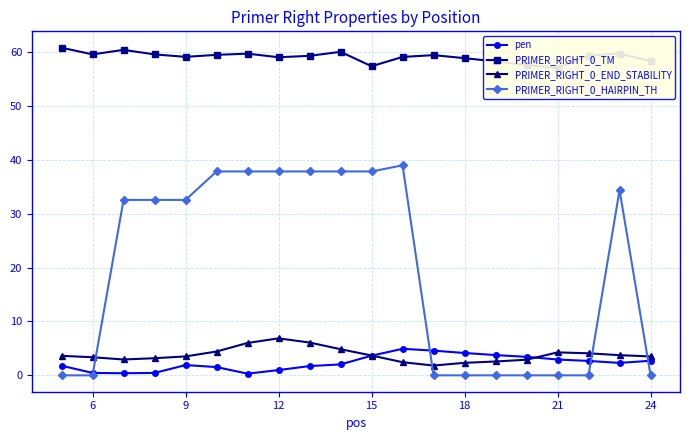

Reading left to right, what are all the values shown in this chart?

pen: 1.8	0.4	0.4	0.4	1.9	1.5	0.3	1.0	1.7	2.0	3.6	4.9	4.6	4.1	3.8	3.4	2.9	2.7	2.3	2.7
PRIMER_RIGHT_0_TM: 60.8	59.6	60.4	59.6	59.1	59.5	59.7	59.0	59.3	60.0	57.4	59.1	59.4	58.9	58.2	57.6	57.1	59.3	59.7	58.3
PRIMER_RIGHT_0_END_STABILITY: 3.6	3.4	2.9	3.2	3.5	4.4	6.0	6.9	6.1	4.8	3.7	2.4	1.8	2.3	2.6	2.9	4.3	4.1	3.7	3.5
PRIMER_RIGHT_0_HAIRPIN_TH: 0.0	0.0	32.5	32.5	32.5	37.8	37.8	37.8	37.8	37.8	37.8	39.0	0.0	0.0	0.0	0.0	0.0	0.0	34.4	0.0